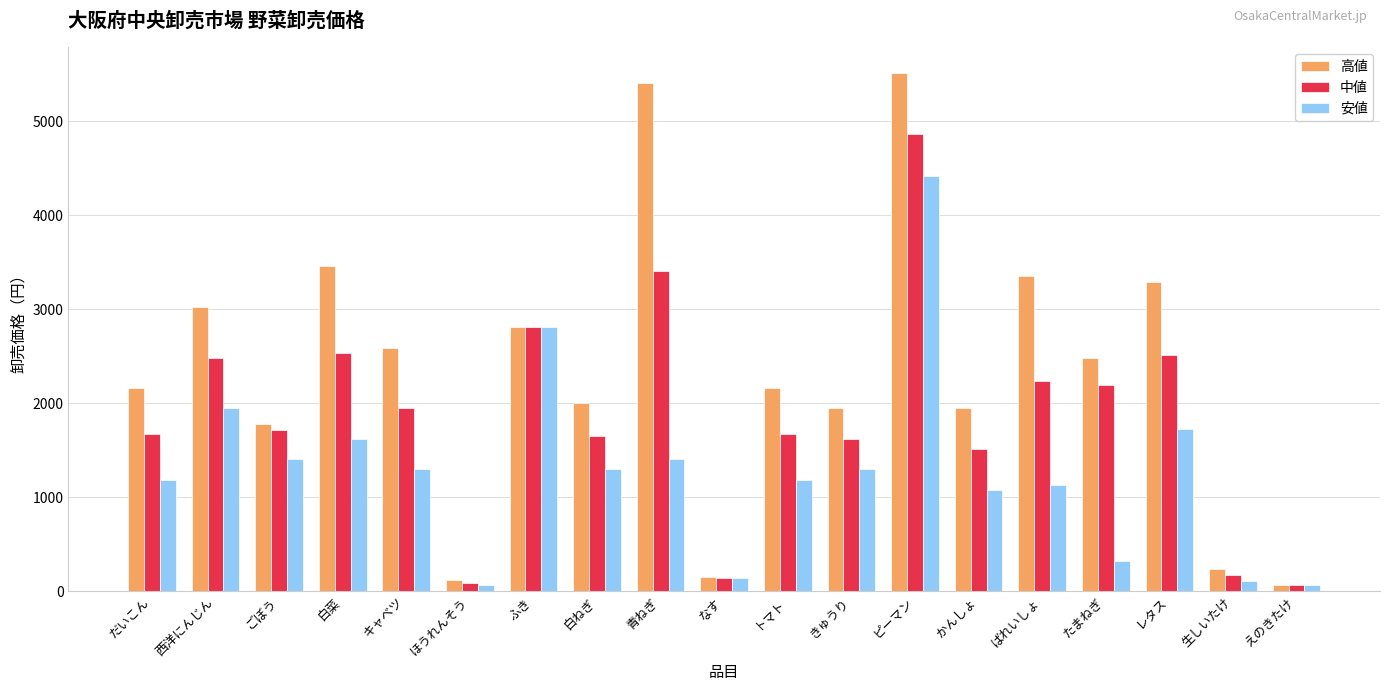

True or false: 高値 has a value of 9680 at 青ねぎ.

False